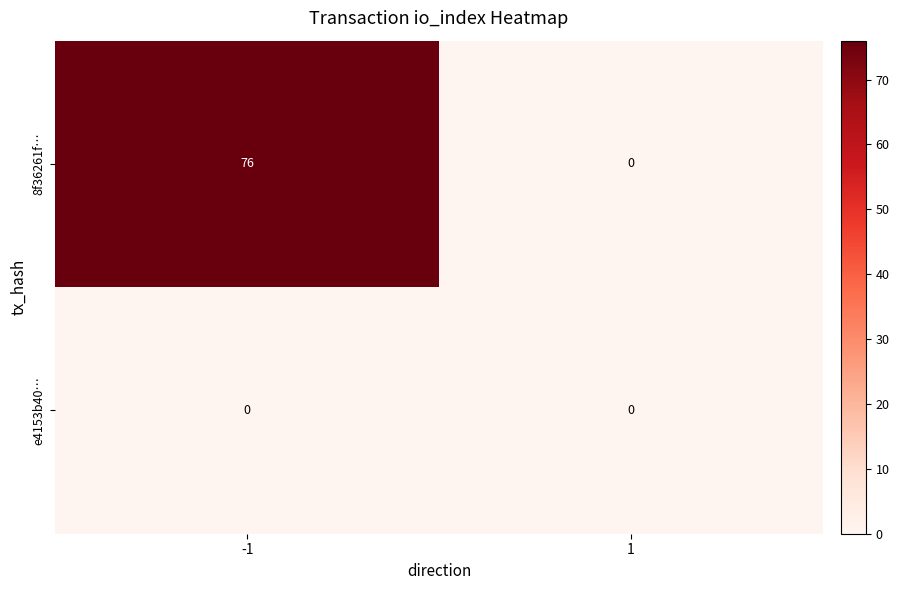

Which series has the largest total across all categories?

8f36261f…